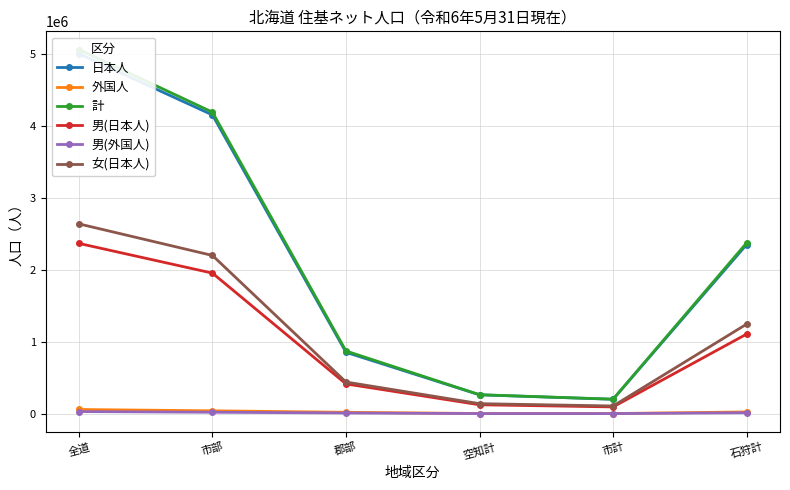

Reading left to right, transcribe all the data shown in this chart.

日本人: 全道=5009043	市部=4155963	郡部=853080	空知計=261638	市計=199647	石狩計=2352425
外国人: 全道=57406	市部=38862	郡部=18544	空知計=1503	市計=1065	石狩計=23749
計: 全道=5066449	市部=4194825	郡部=871624	空知計=263141	市計=200712	石狩計=2376174
男(日本人): 全道=2368674	市部=1955172	郡部=413502	空知計=122914	市計=93369	石狩計=1106932
男(外国人): 全道=28229	市部=19266	郡部=8963	空知計=729	市計=507	石狩計=12297
女(日本人): 全道=2640369	市部=2200791	郡部=439578	空知計=138724	市計=106278	石狩計=1245493